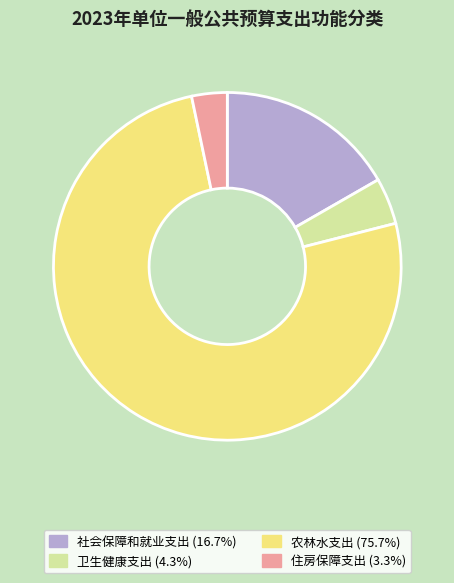

Rank the categories by value from lowest to highest.

住房保障支出, 卫生健康支出, 社会保障和就业支出, 农林水支出